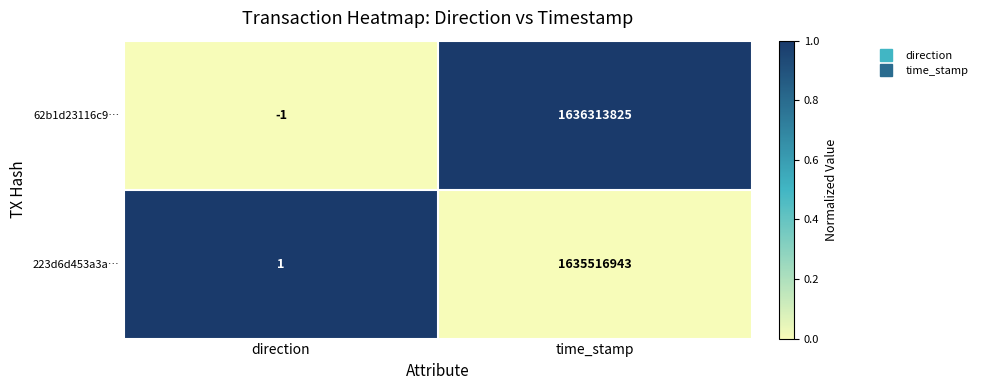

Between direction and time_stamp, which series saw the biggest shift?

62b1d23116c9…